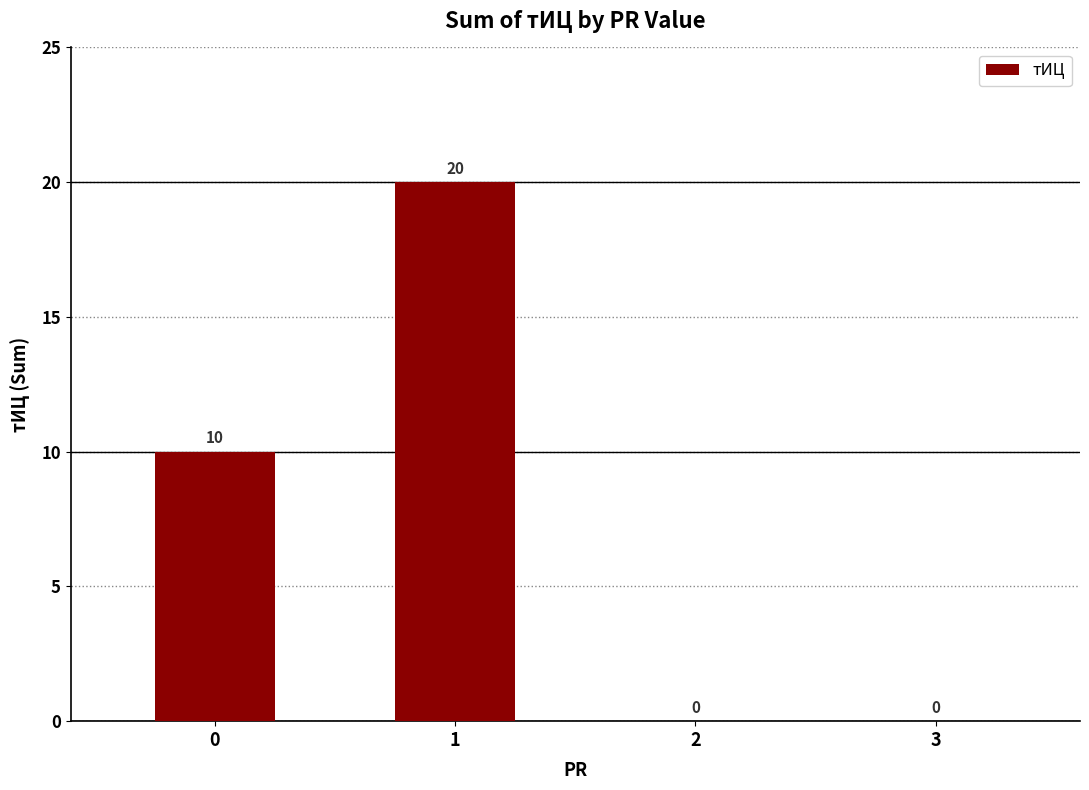

The chart shows a value of -9 at 2. True or false?

False